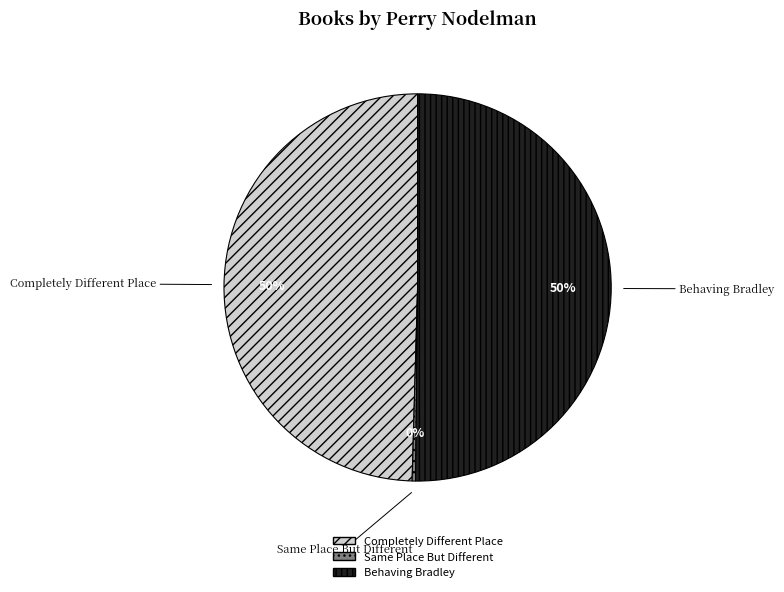

How many slices are in this pie chart?

3